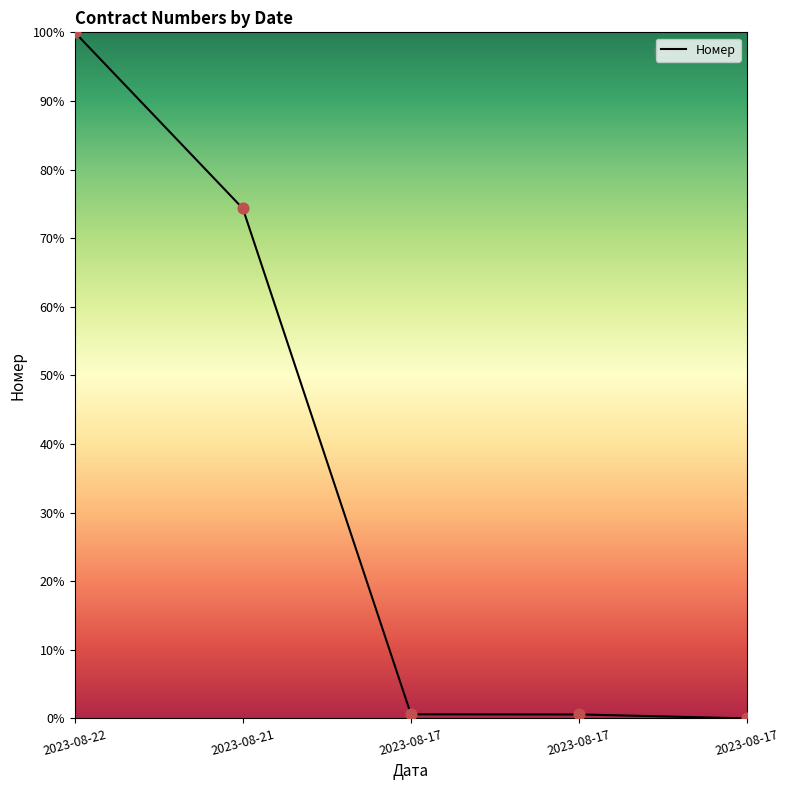

Between 2023-08-17 and 2023-08-21, which is larger?

2023-08-21